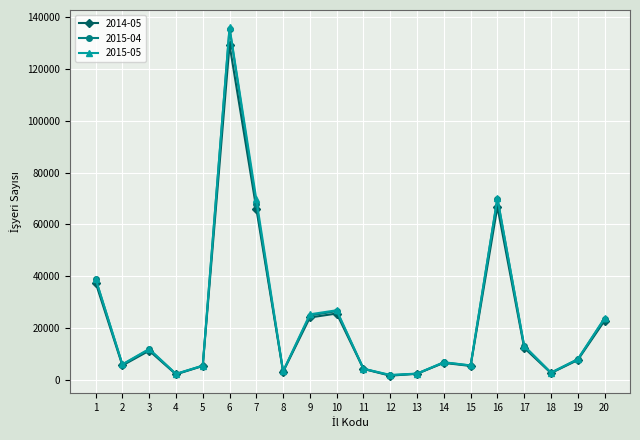

What is the maximum value shown in the chart?

135938